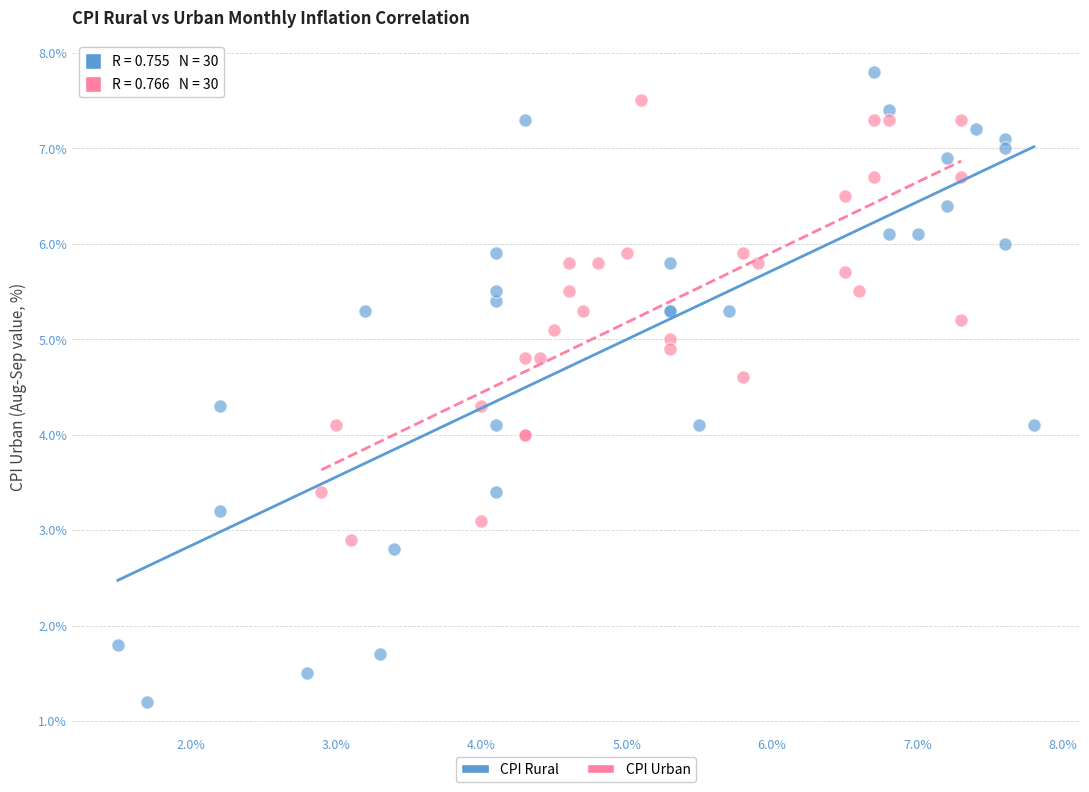

What are all the series names shown in the legend?

CPI Rural, CPI Urban